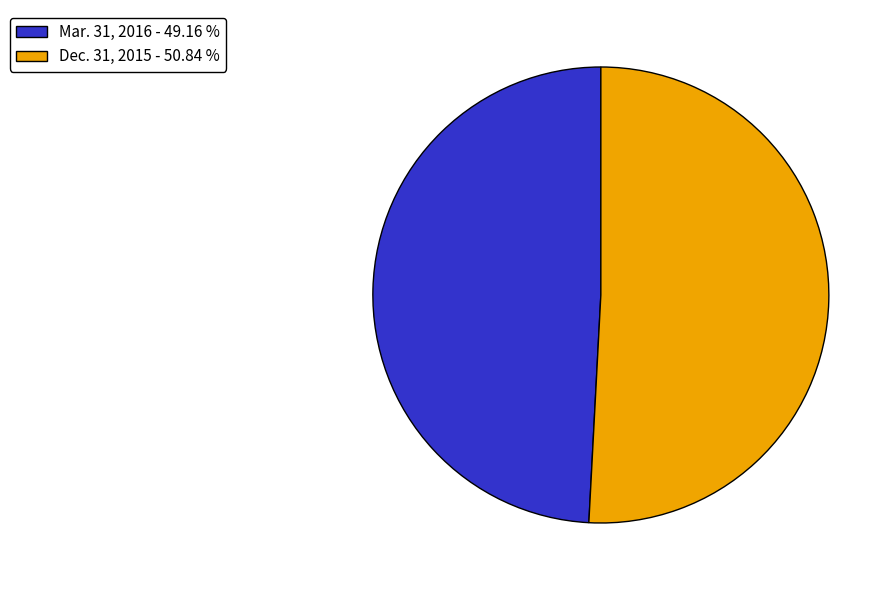

Approximately how many times larger is the value at Dec. 31, 2015 - 50.84 % compared to Mar. 31, 2016 - 49.16 %?

1.0